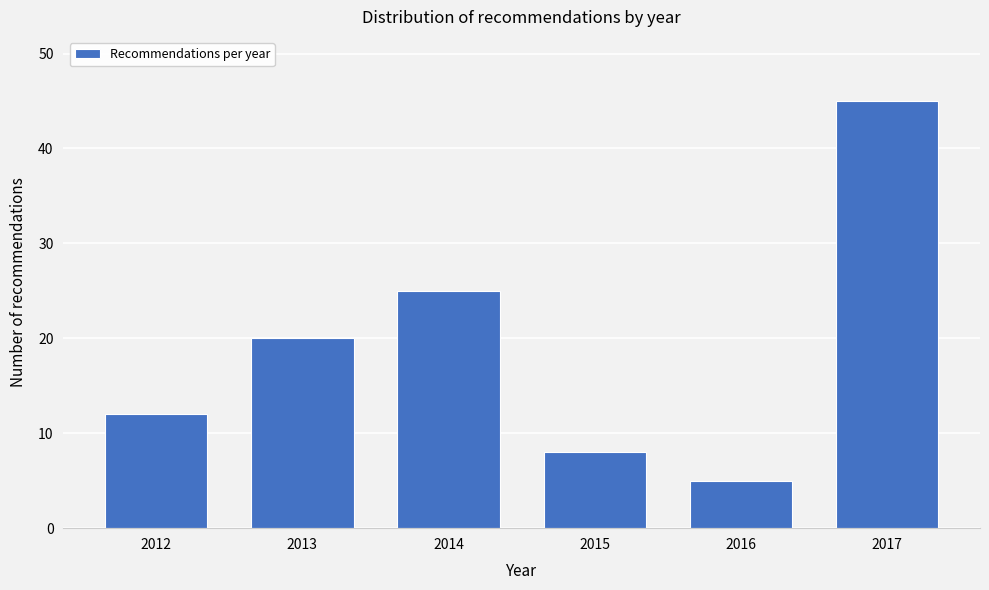

Reading right to left, transcribe all the data shown in this chart.

45	5	8	25	20	12